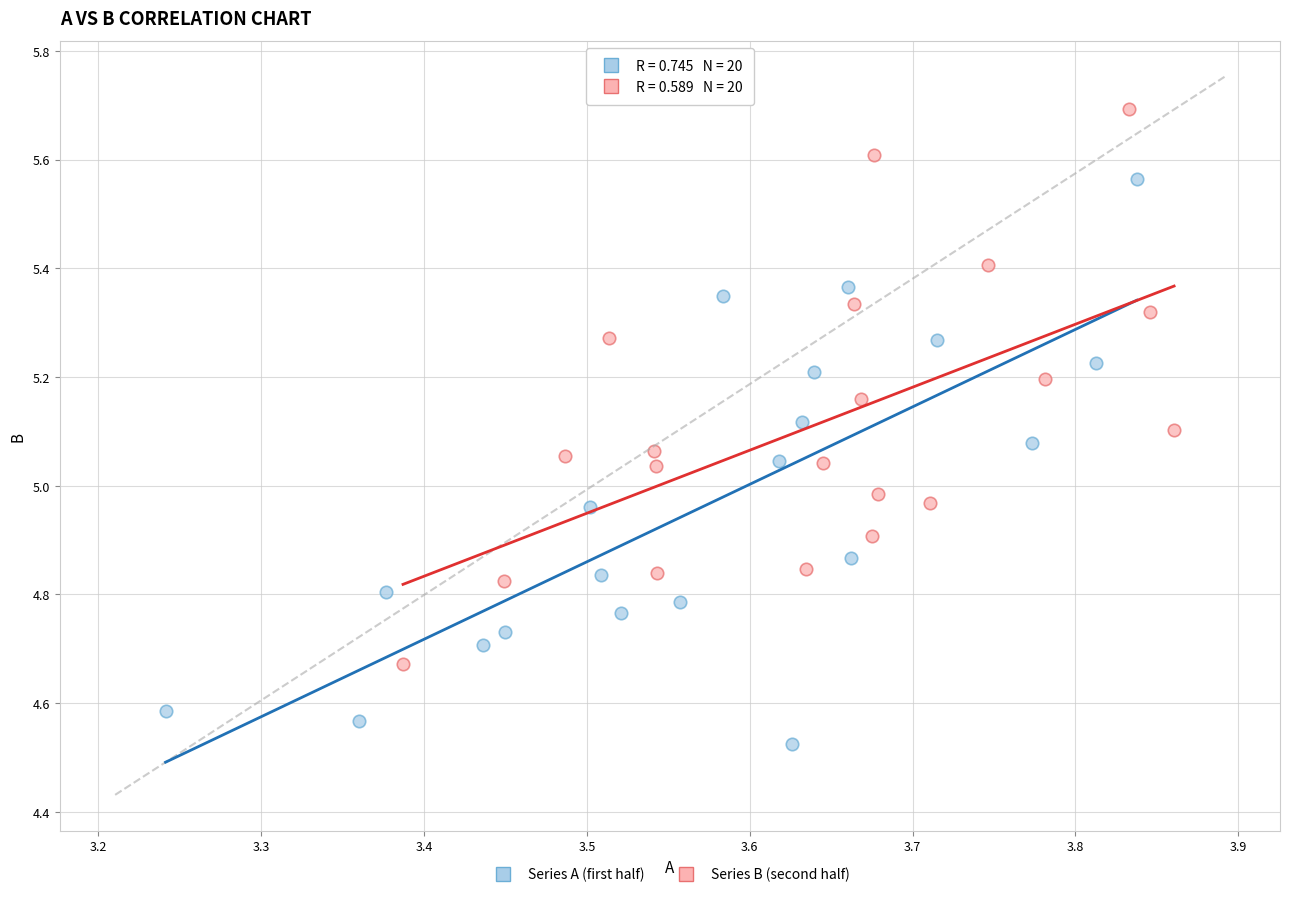

Which series reaches the minimum Y coordinate?

Series A (first half)